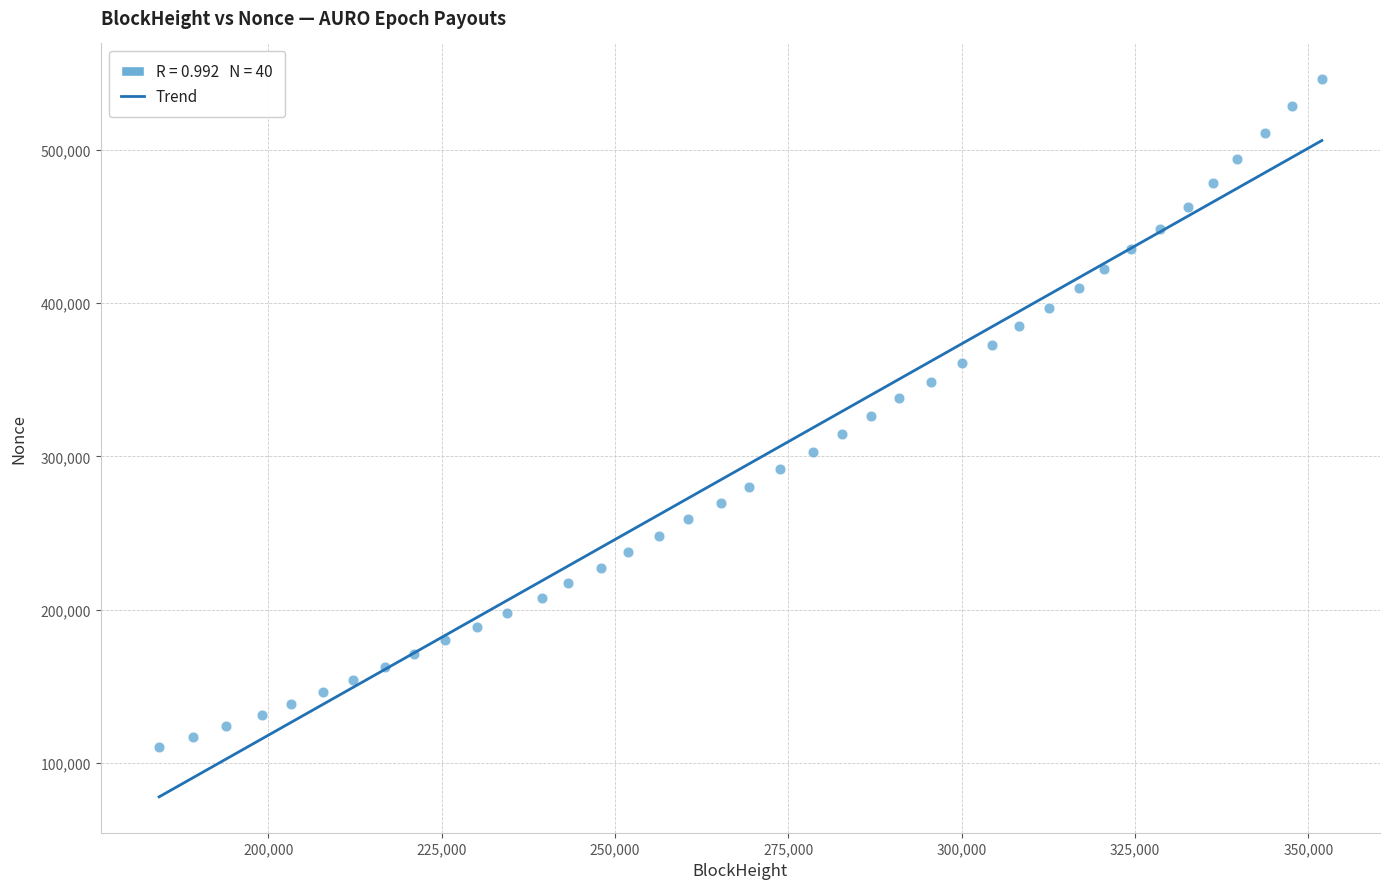

What is the range of X values (max minus min)?

167670